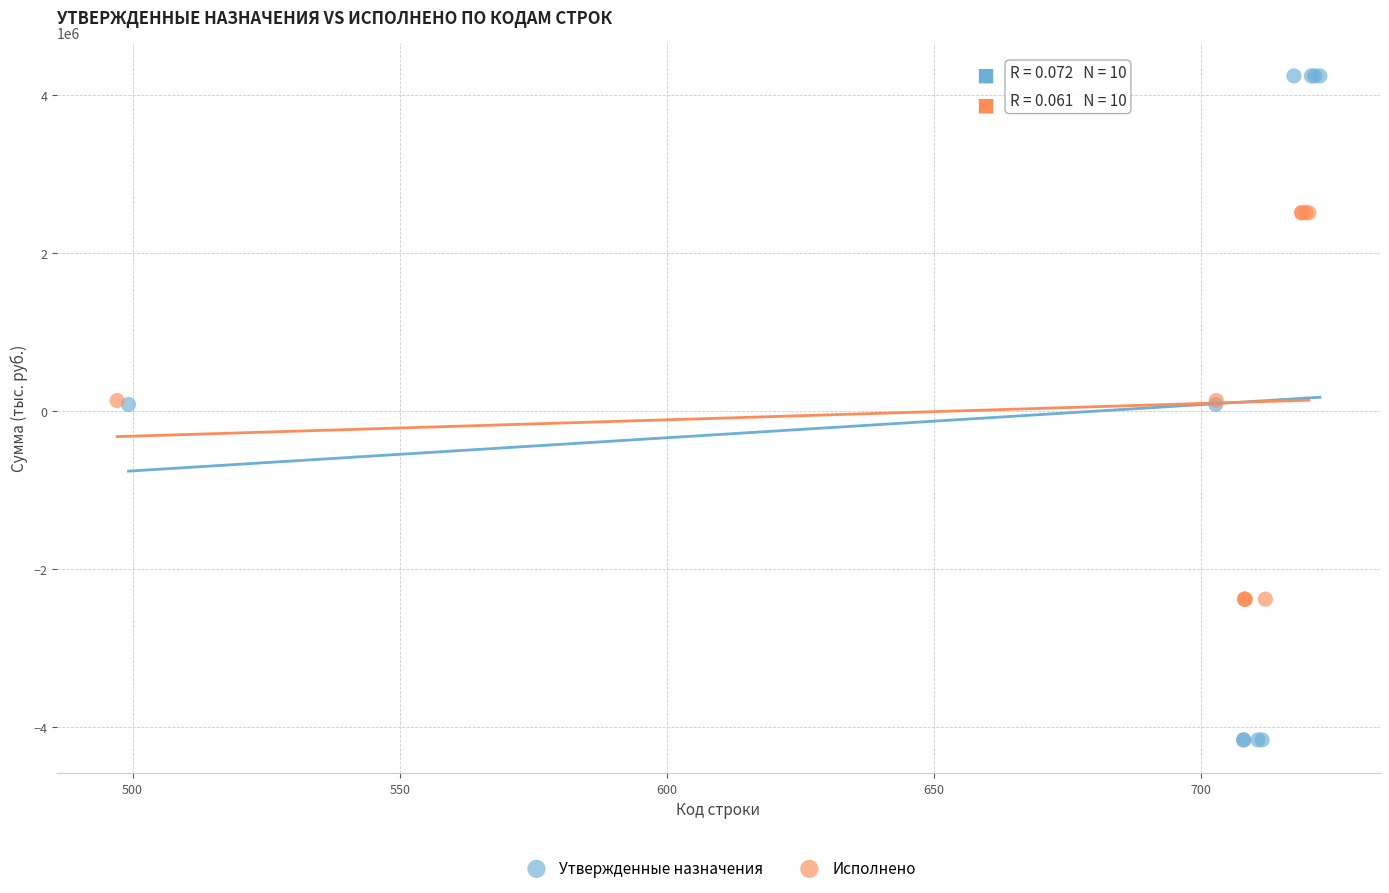

What are all the series names shown in the legend?

Утвержденные назначения, Исполнено